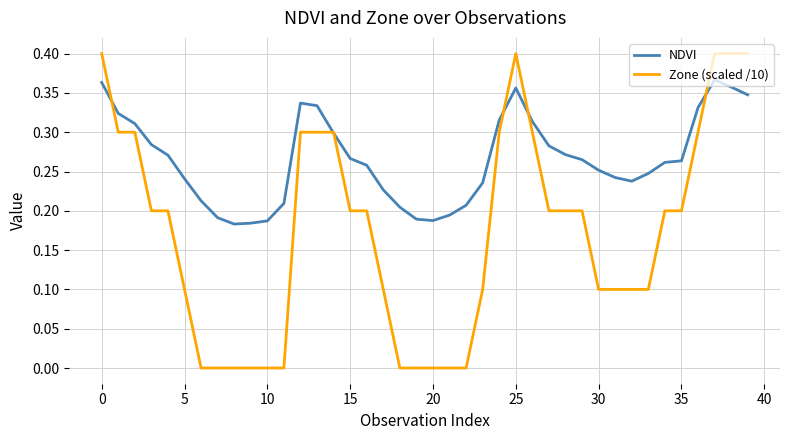

Which series has the largest range (max minus min)?

Zone (scaled /10)